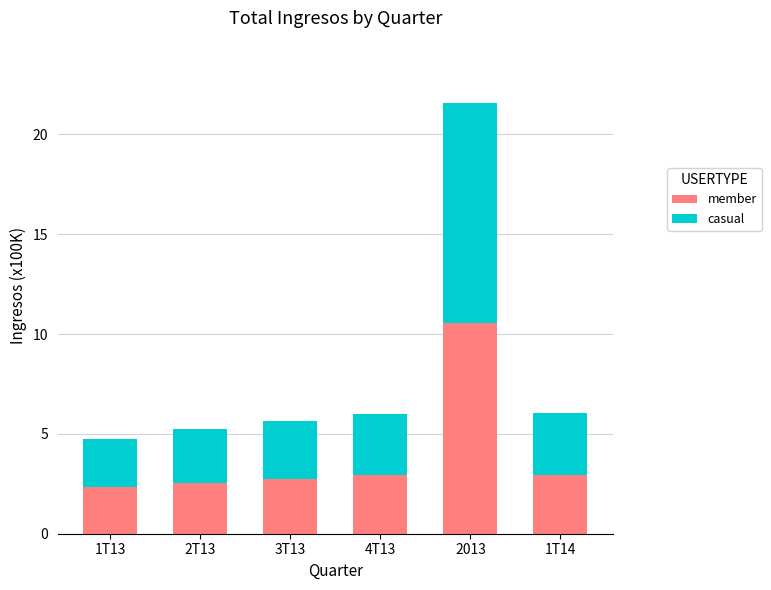

What is the value of the member bar at the 5th from the left?

10.6